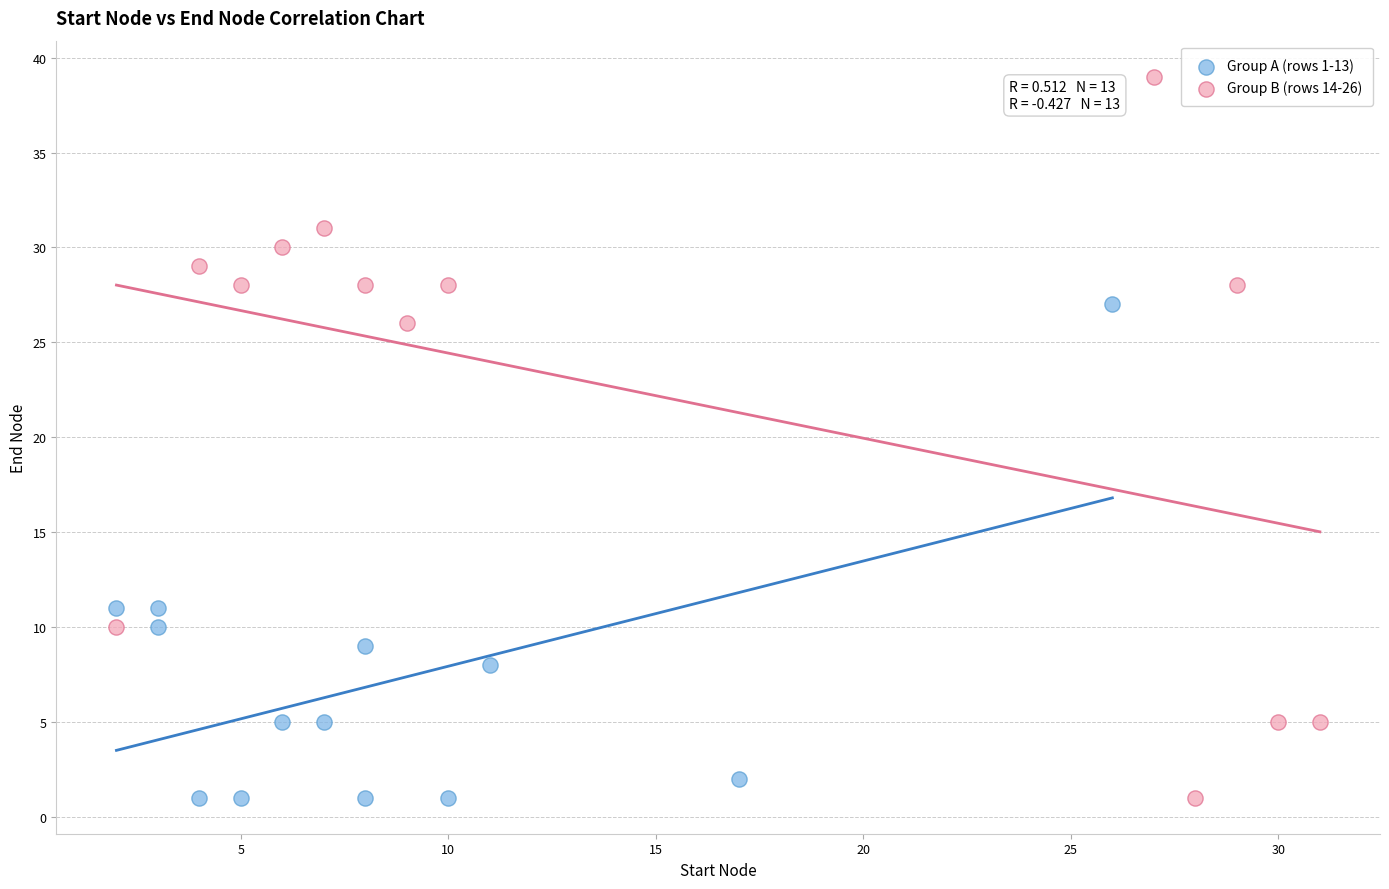

Which series contains the highest Y value?

Group B (rows 14-26)